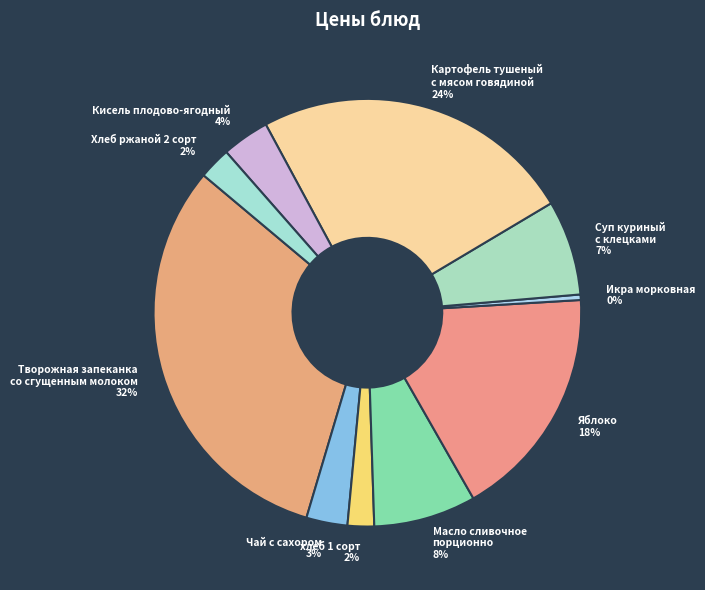

Do Картофель тушеный с мясом говядиной 24% and Кисель плодово-ягодный 4% together represent more than half of the pie?

No